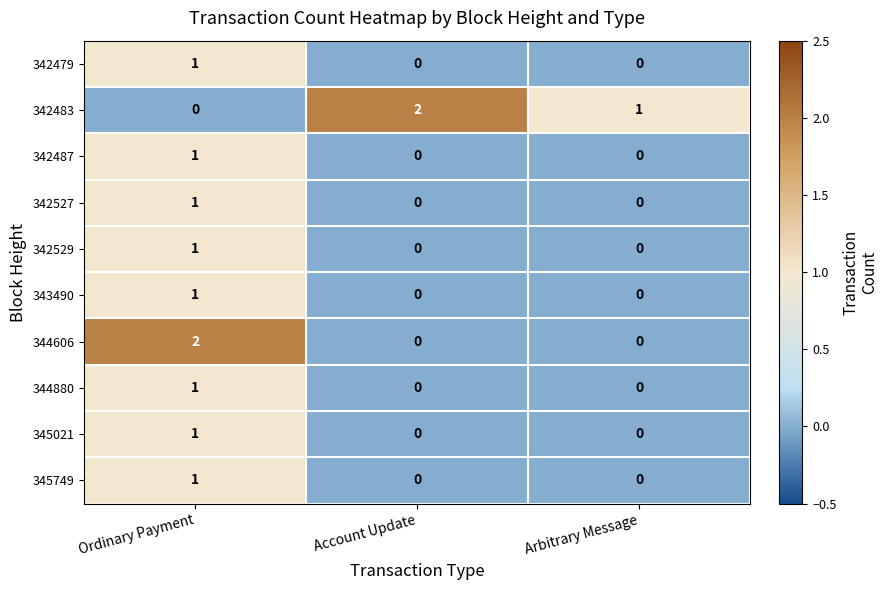

Between Ordinary Payment and Arbitrary Message, which series saw the biggest shift?

344606